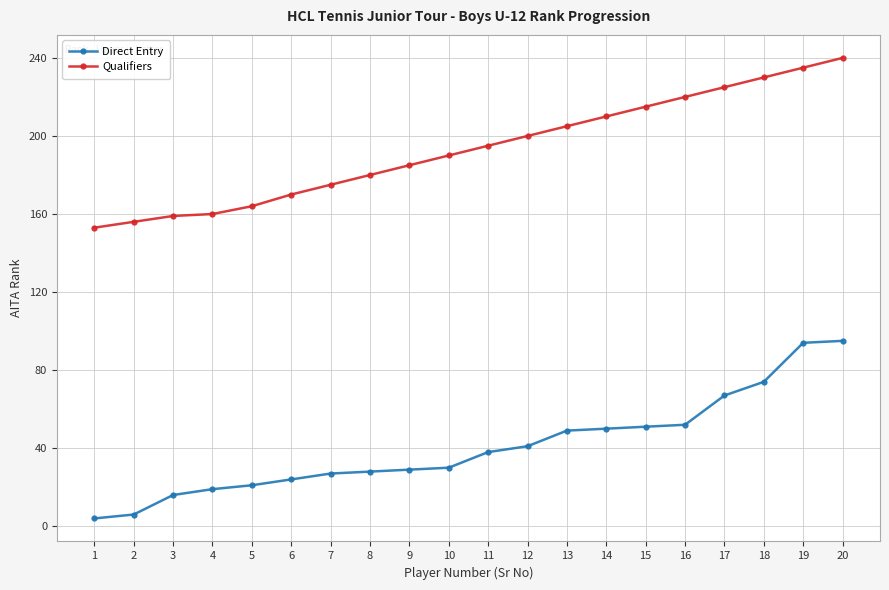

What is the sum of the Qualifiers values at 6 and 4?

330